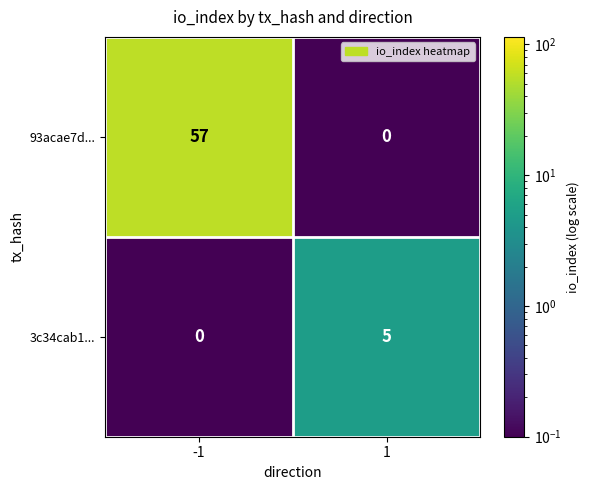

Which series has the largest total across all categories?

93acae7d...